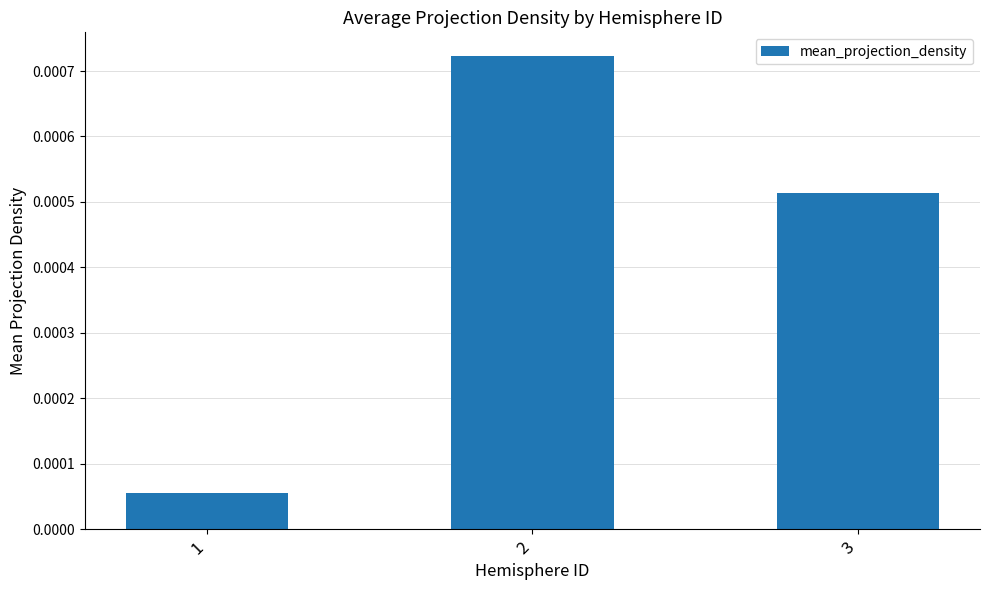

Rank the categories by value from highest to lowest.

2, 3, 1